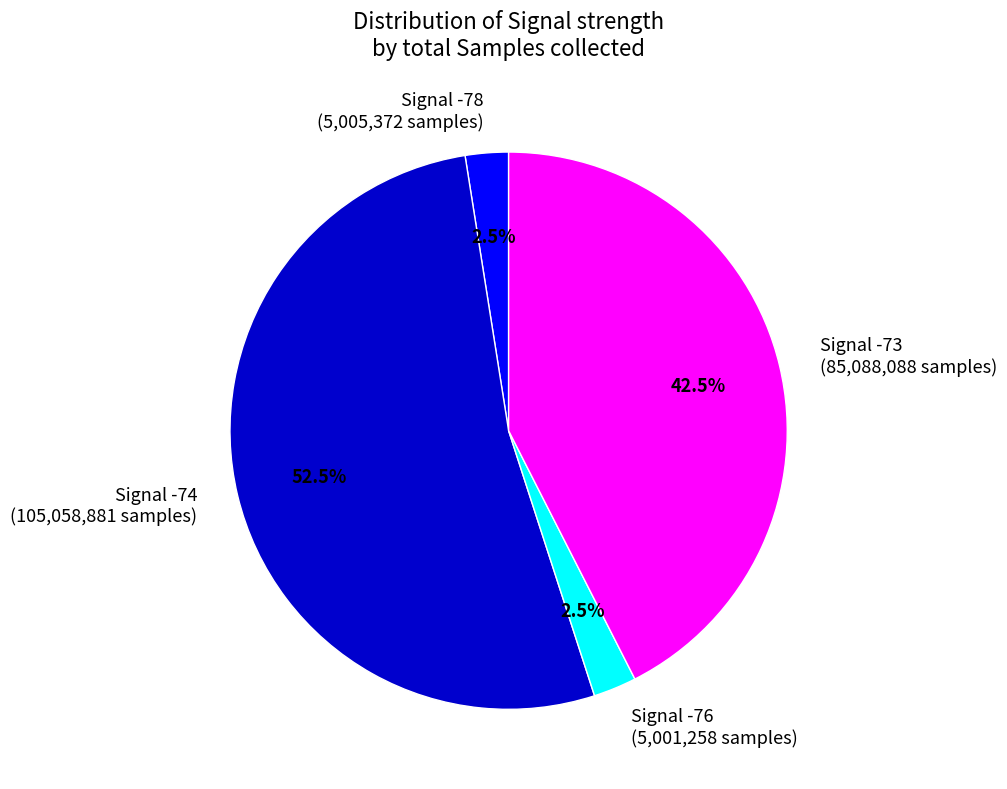

Which slice is the largest?

Signal -74 (105,058,881 samples)